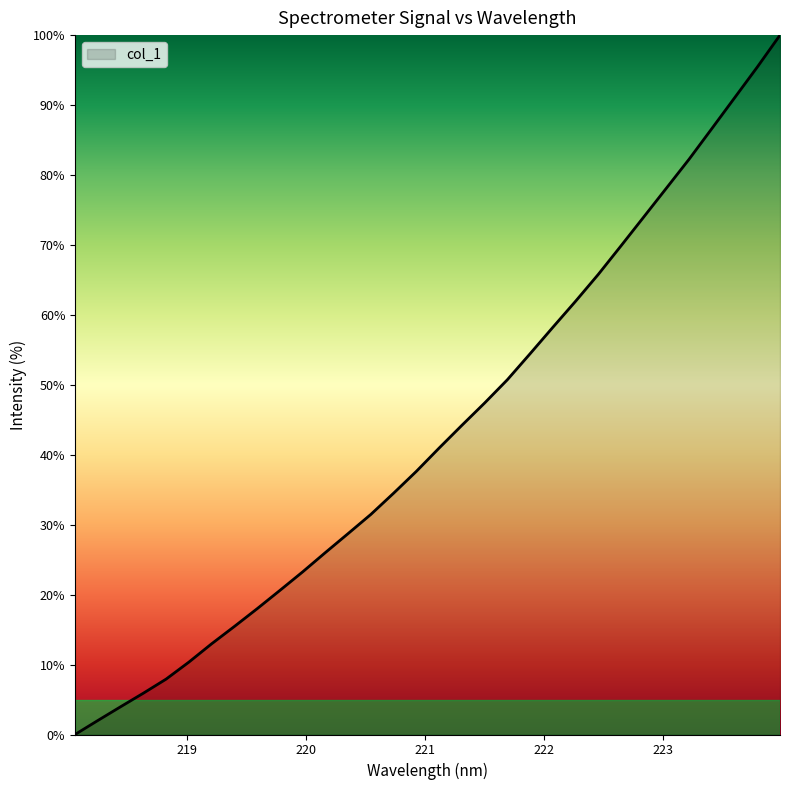

What is the maximum value shown in the chart?

100.0